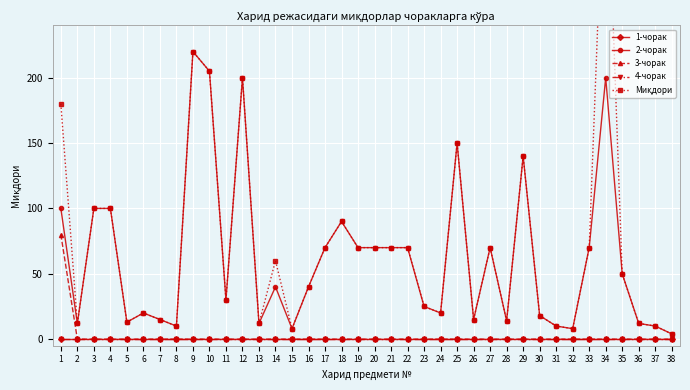

Count the number of categories in the chart.

38